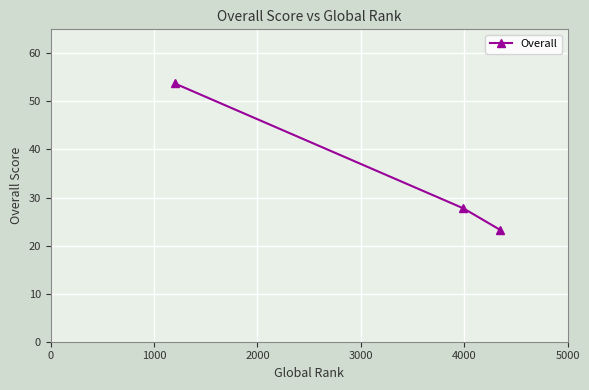

What is the value of the 1st point from the left?

53.8